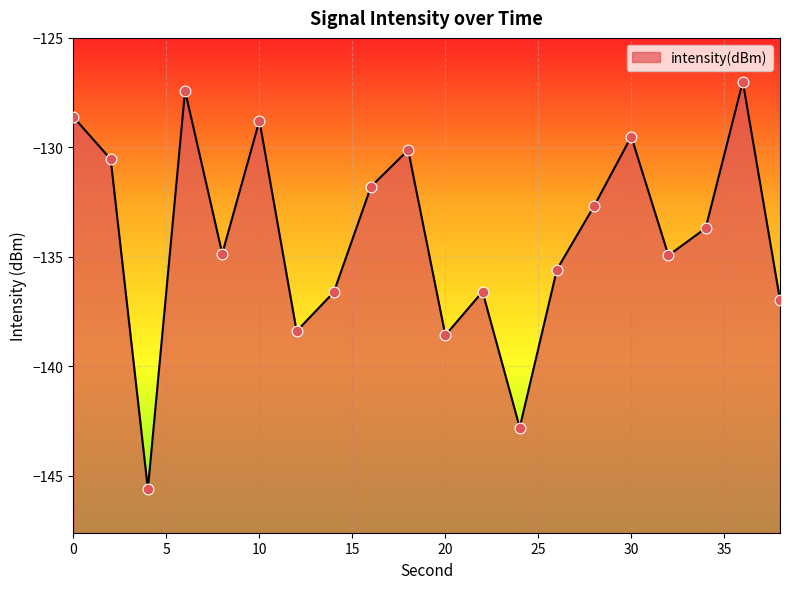

Between 32 and 22, which is larger?

32